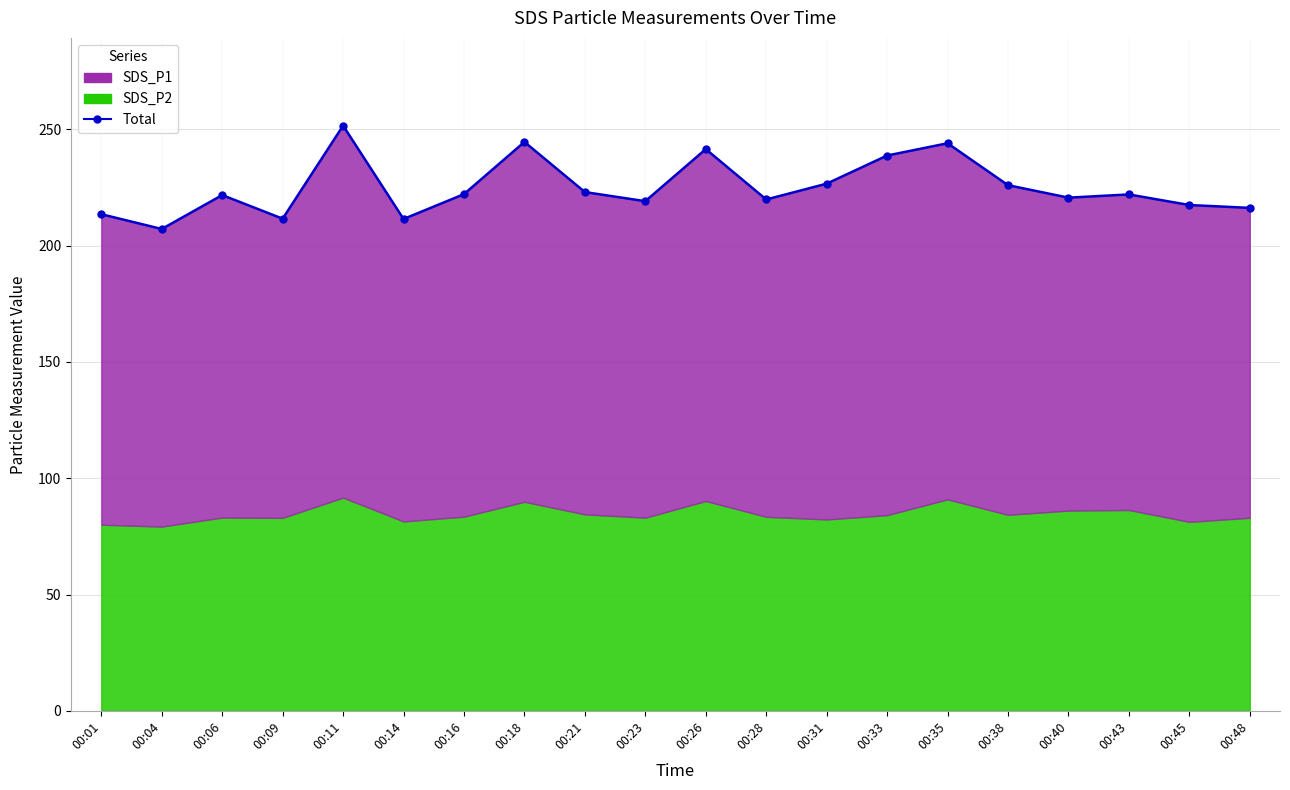

Which label corresponds to the largest value in the chart?

00:11